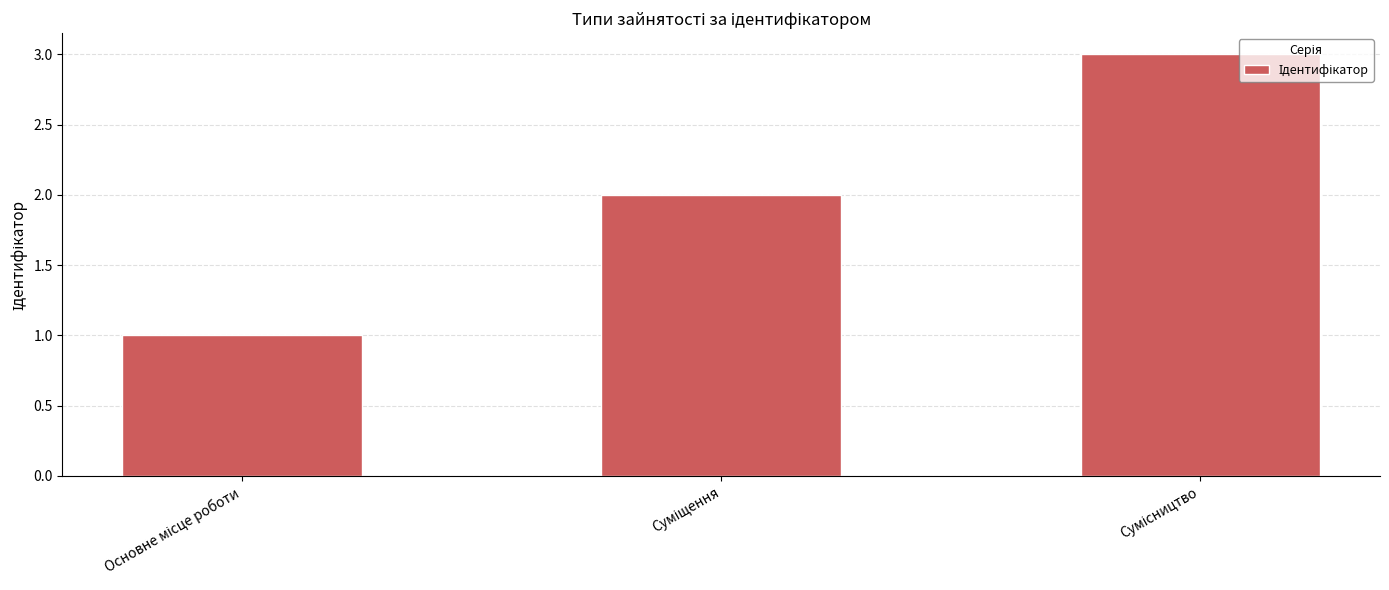

What is the sum of all values?

6